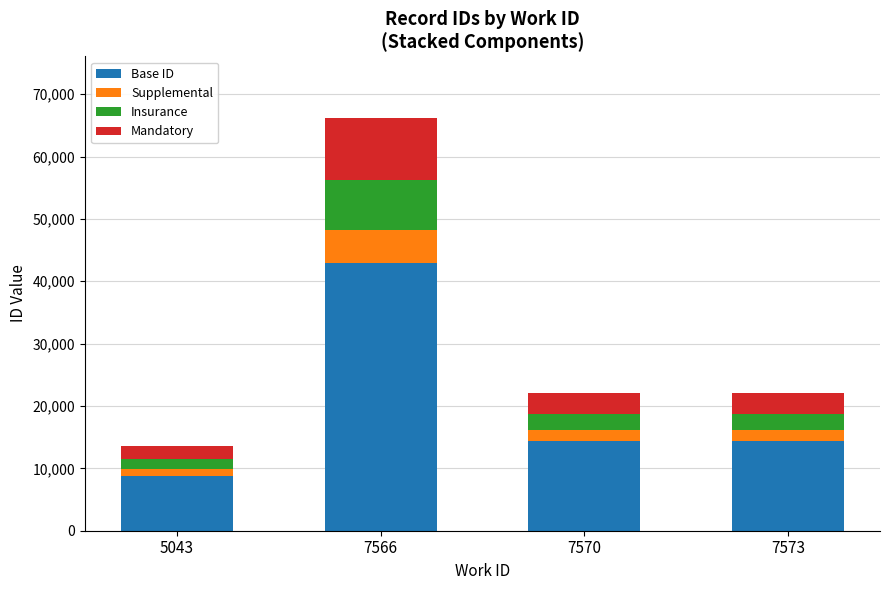

How many series are shown in this chart?

4